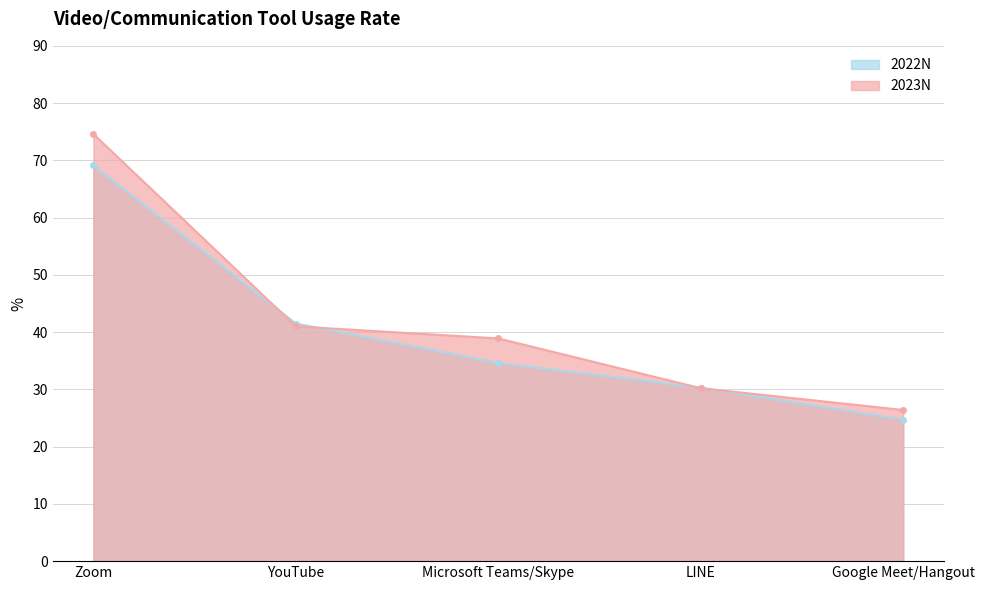

What is the label of the 2nd point from the left?

YouTube